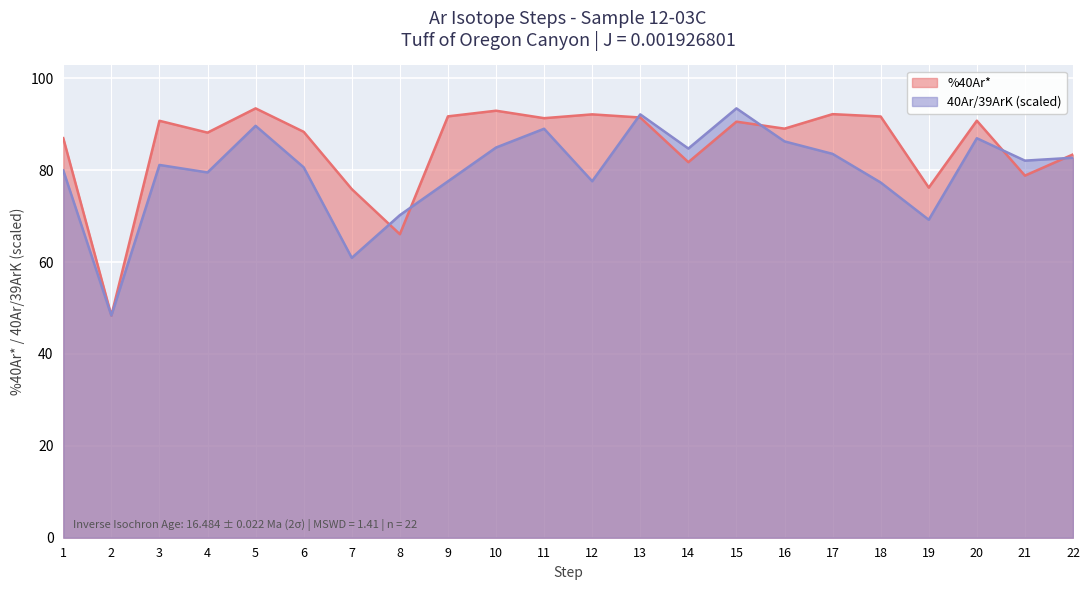

What is the difference between the highest and lowest values at 18?

14.4